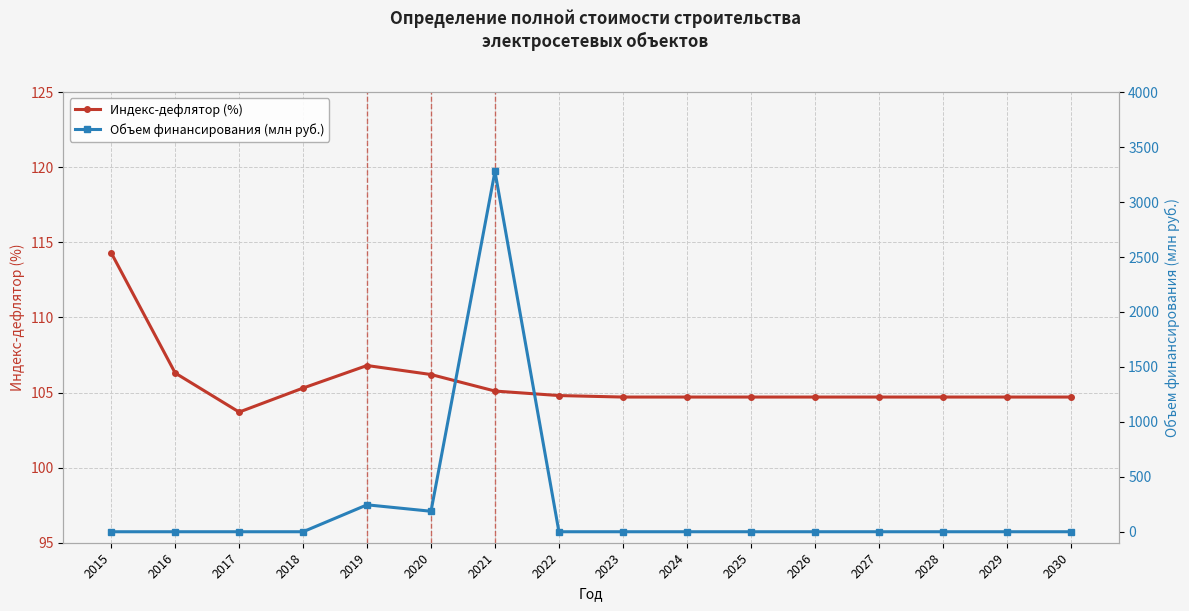

What is the value of the Индекс-дефлятор (%) point at the 12th from the left?

104.7